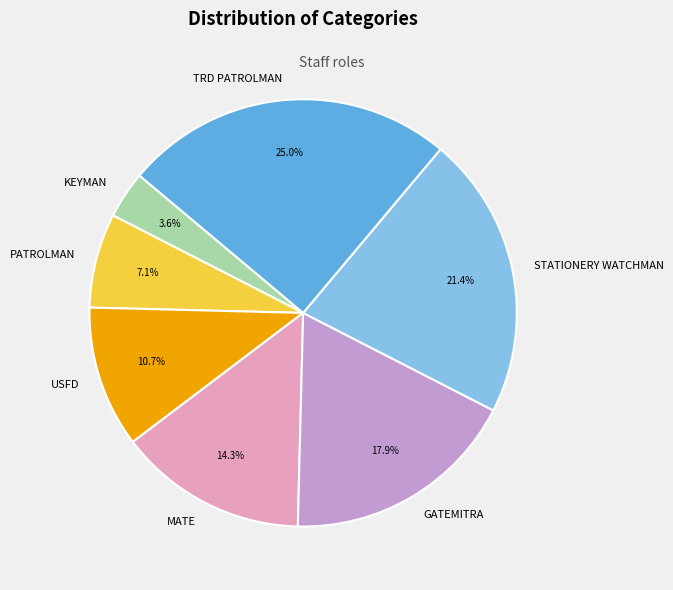

How many slices are in this pie chart?

7